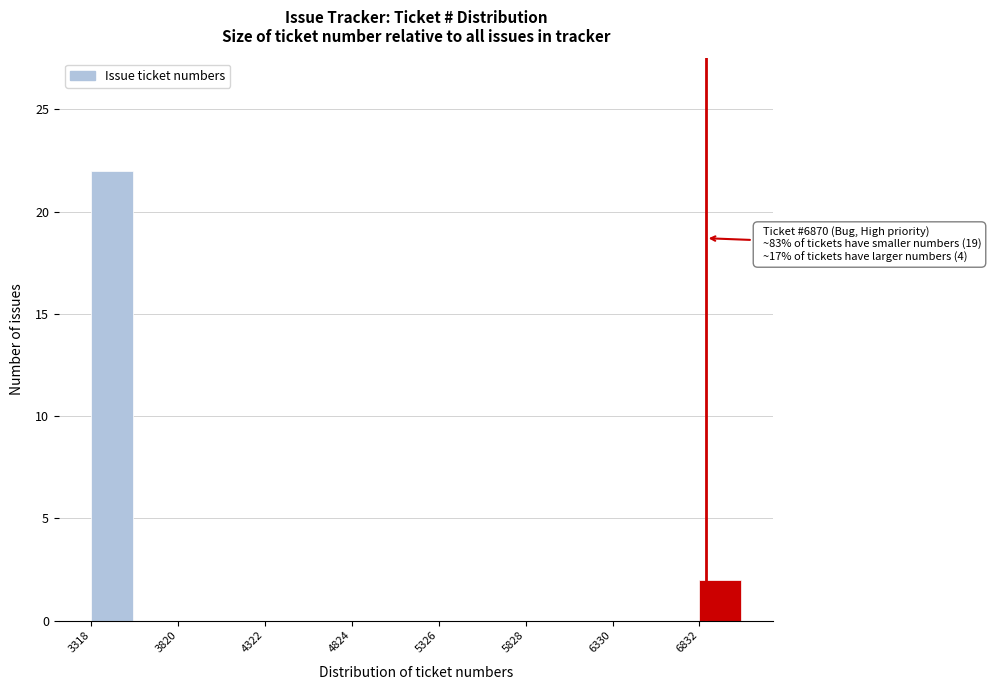

Read against the x-axis, roughly where is the centre of the tallest bar?

3400